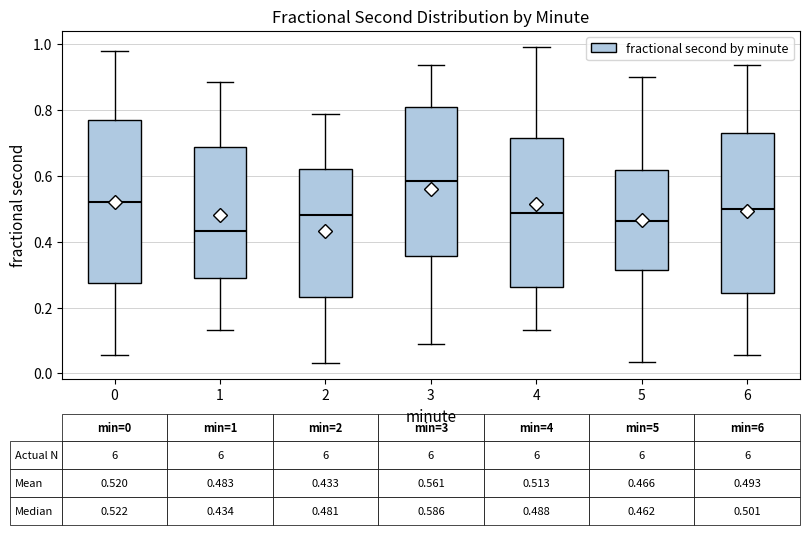

Which box has the lowest median line?

1